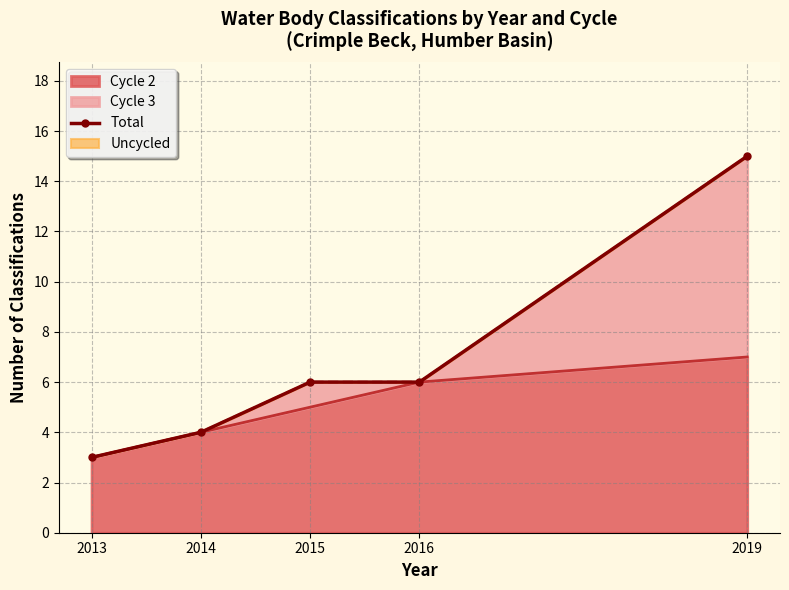

What is the value of the 3rd point from the left?

6